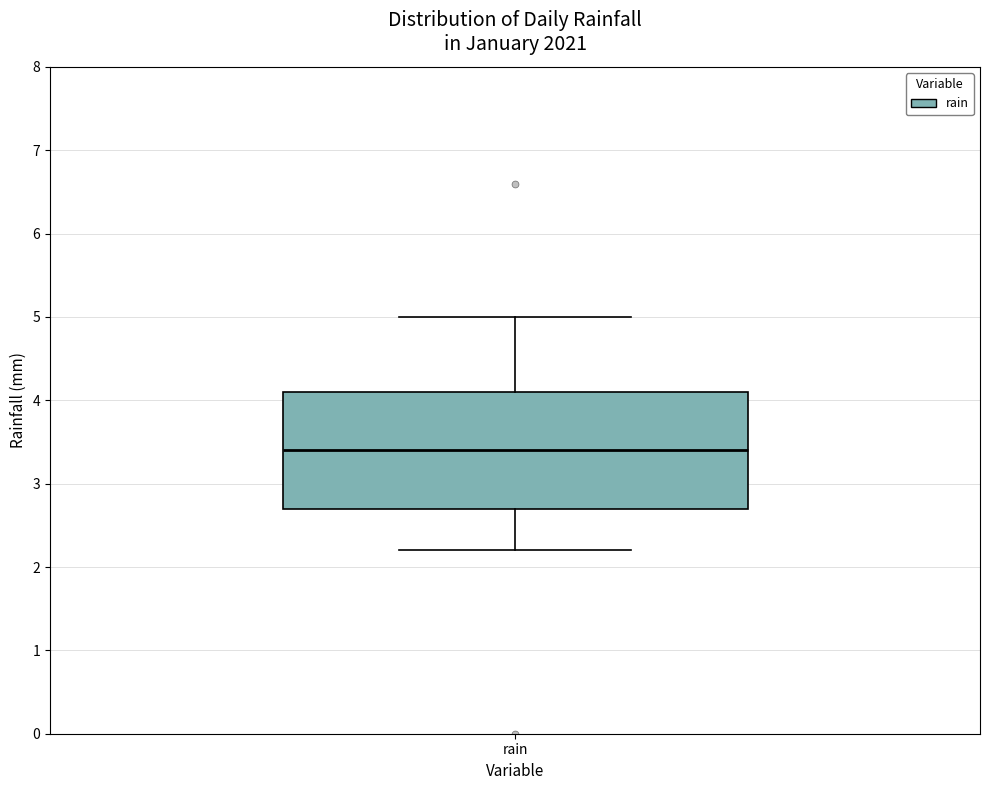

Transcribe this box plot: give where the median line is, the range the box spans, and where the two whiskers end, as read against the y-axis. The values are not printed on the chart, so give them approximately, as read against the axis.

median 3.4, box 2.7 to 4.1, whiskers 2.2 to 5.0